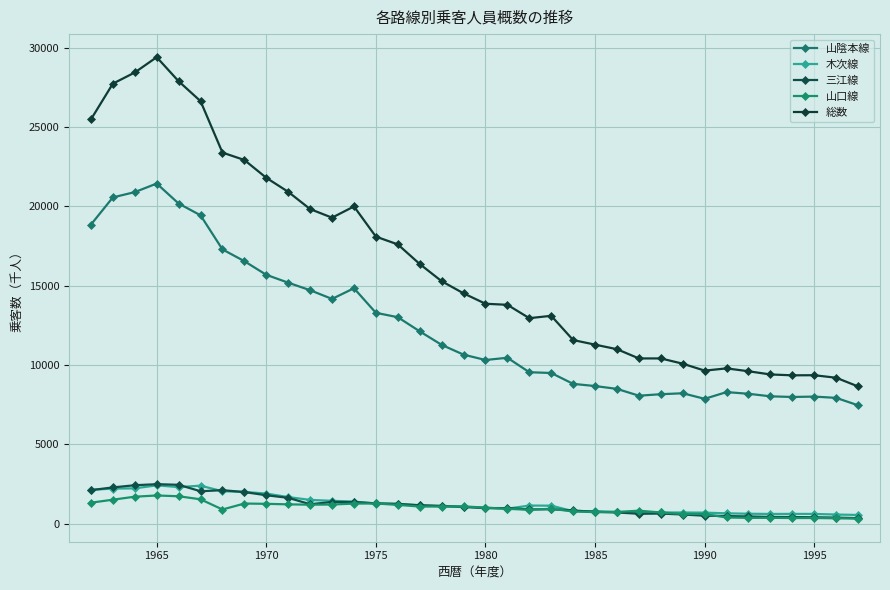

True or false: 三江線 and 木次線 intersect in this chart.

True